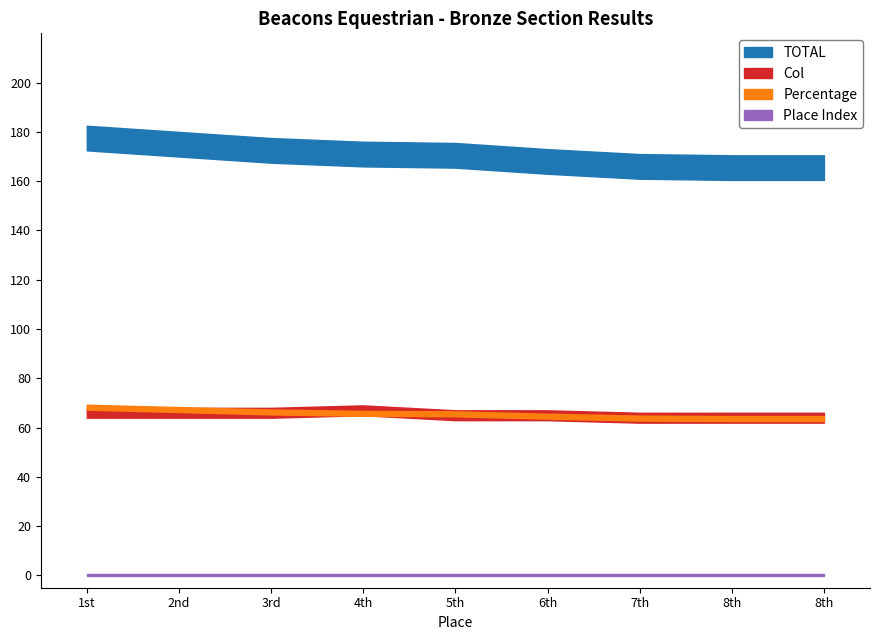

What is the lowest value of the Percentage series?

63.7